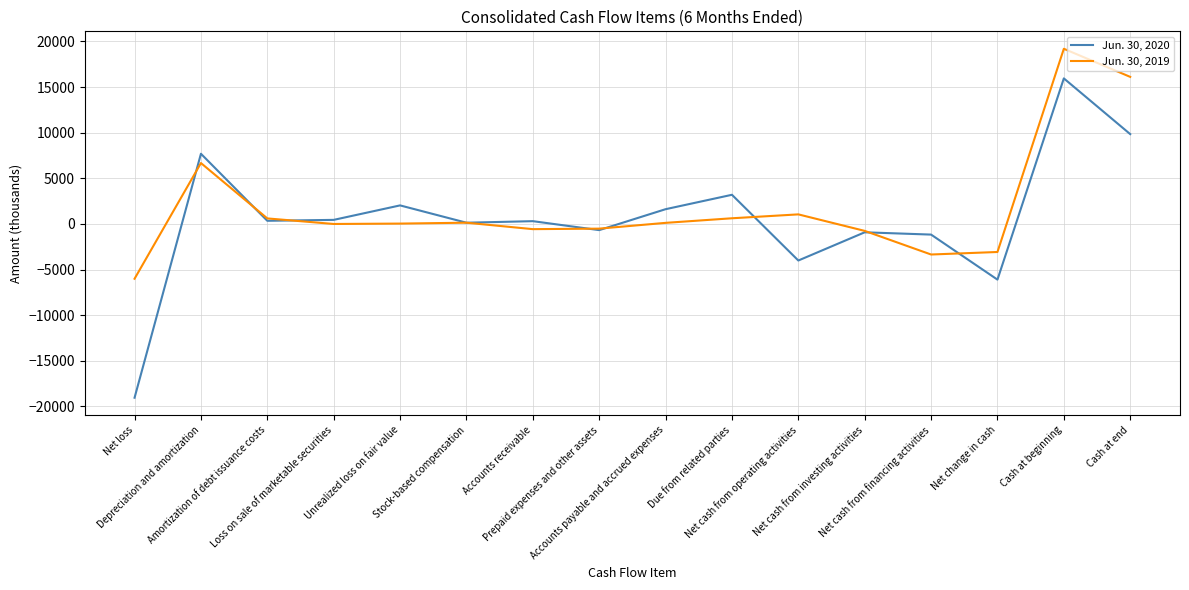

Is this an area chart (filled region under the line)?

No